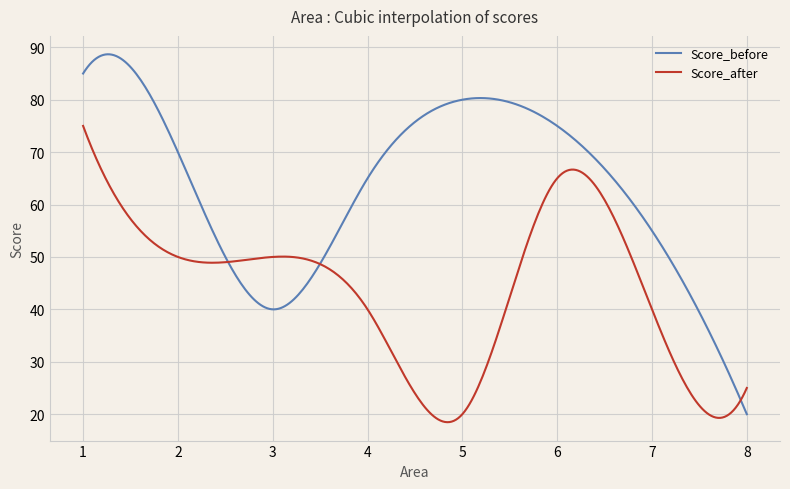

Which series has the largest range (max minus min)?

Score_before